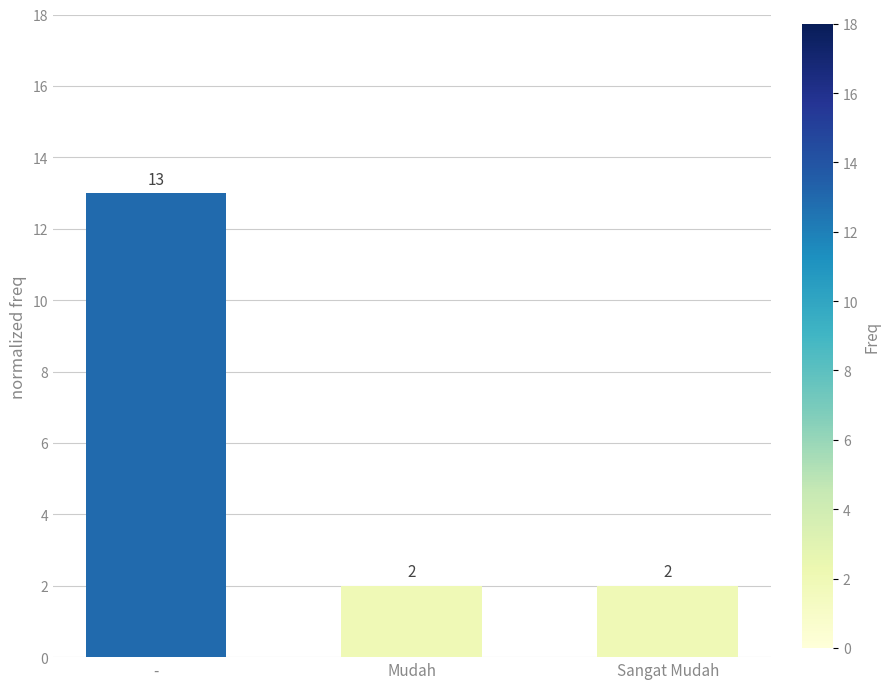

Does the chart contain stacked bars?

No